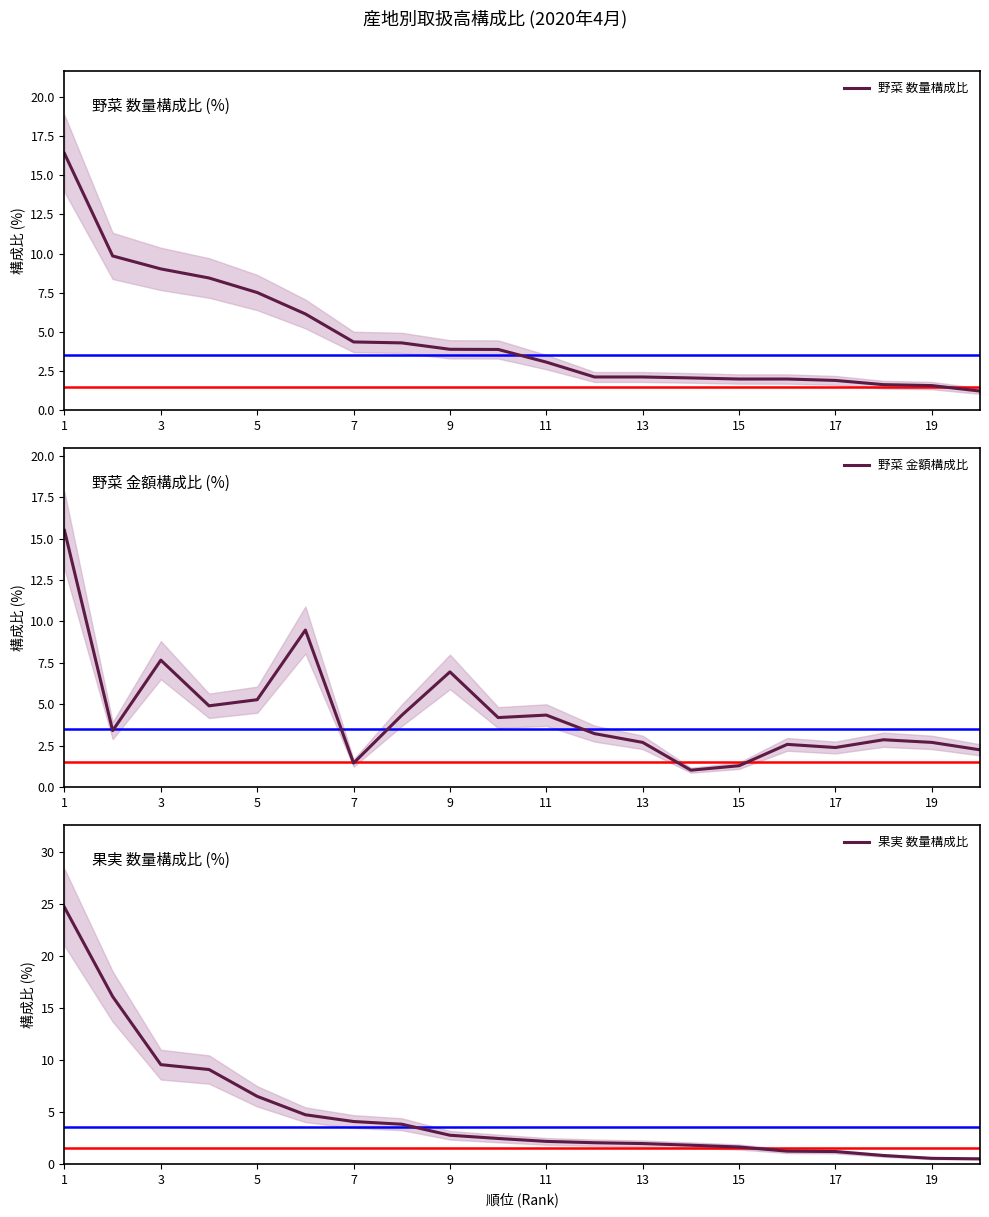

Does the chart have visible grid lines?

No